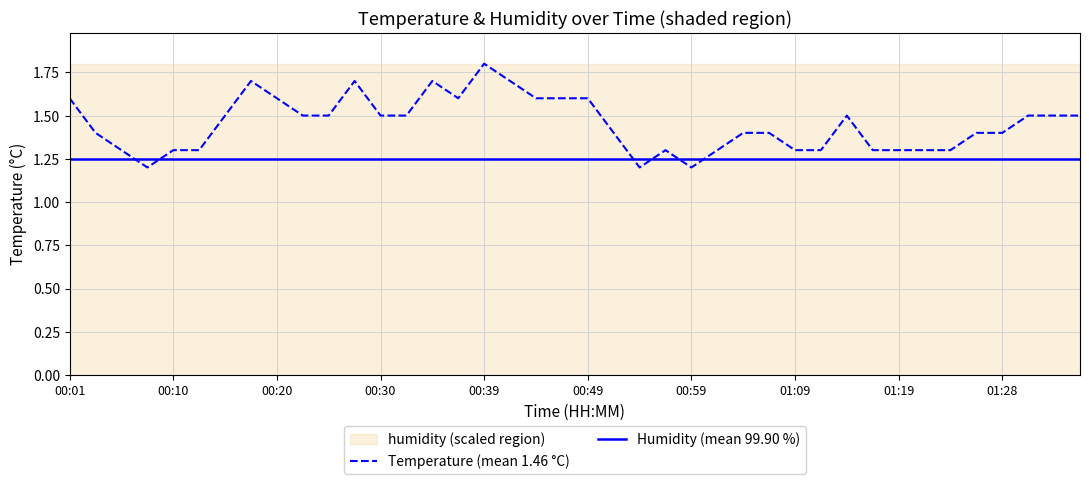

True or false: Temperature (mean 1.46 °C) has a value of 1.3 at 01:19.

True